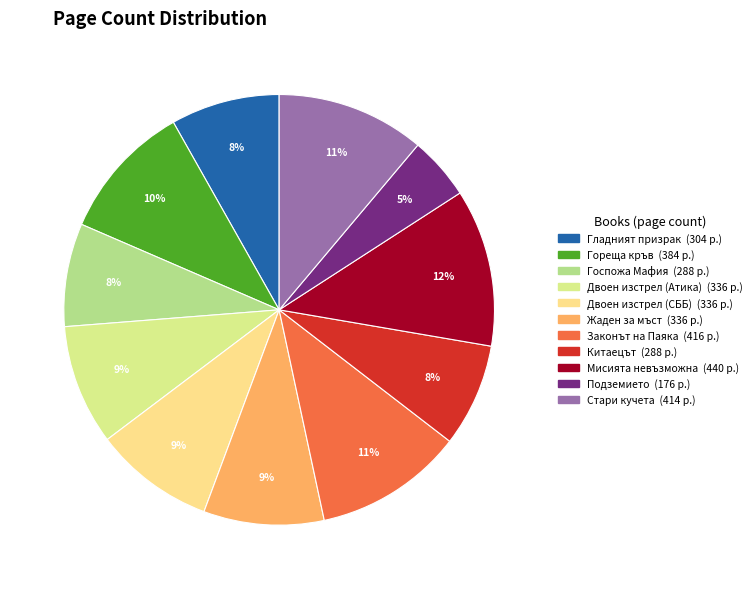

What percentage is the Законът на Паяка slice, to the nearest percent?

11%